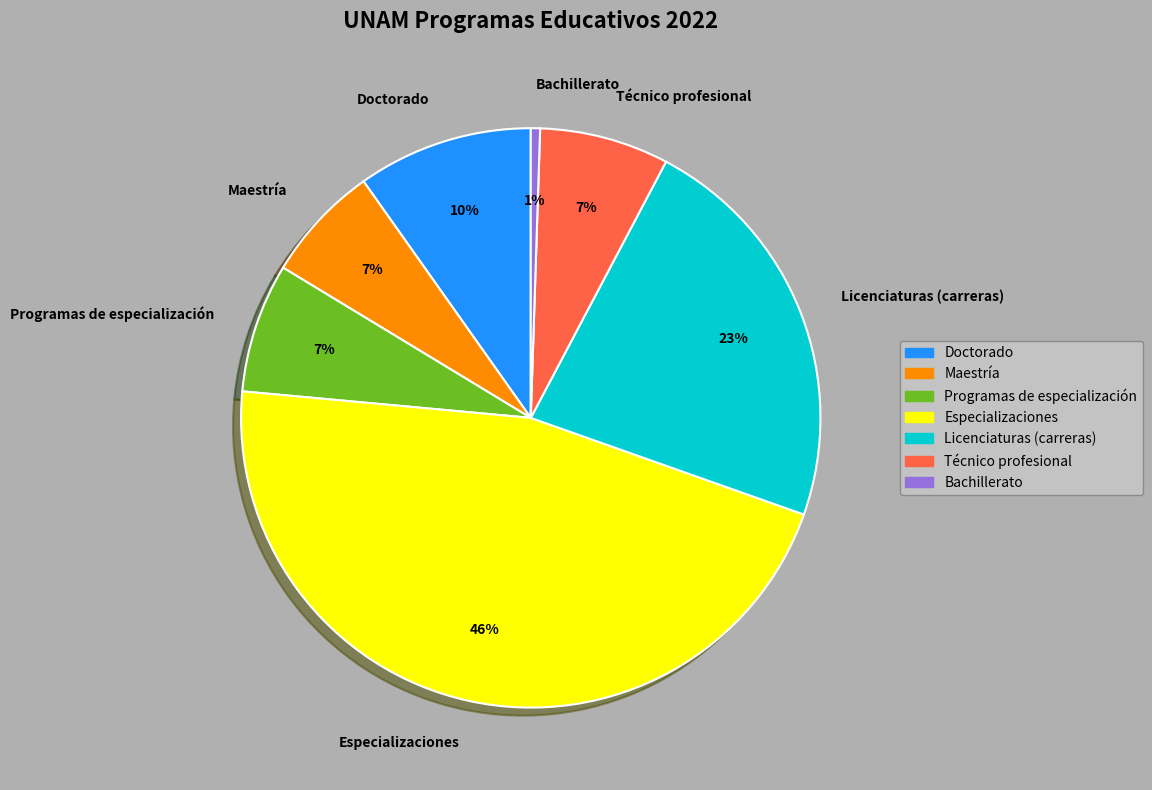

The Doctorado slice represents 1% of the pie. True or false?

False